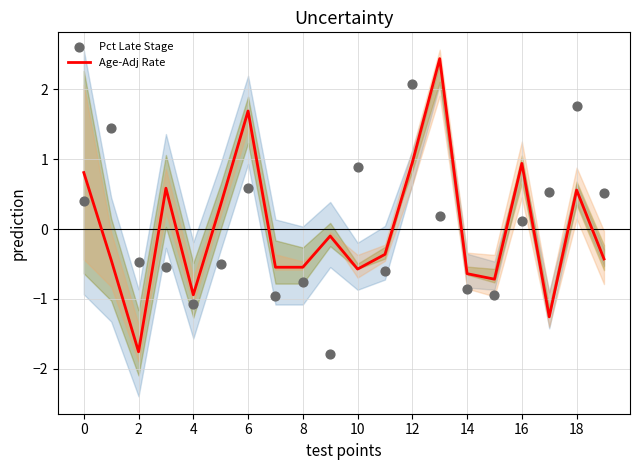

What are all the series names shown in the legend?

Age-Adj Rate, Pct Late Stage